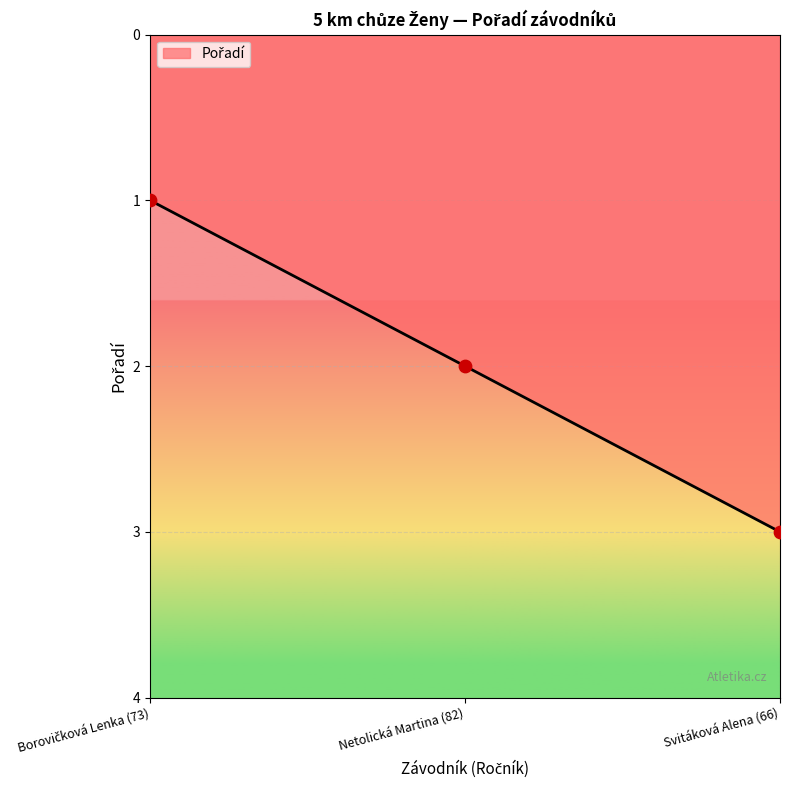

Which has a higher value, Netolická Martina (82) or Svitáková Alena (66)?

Svitáková Alena (66)